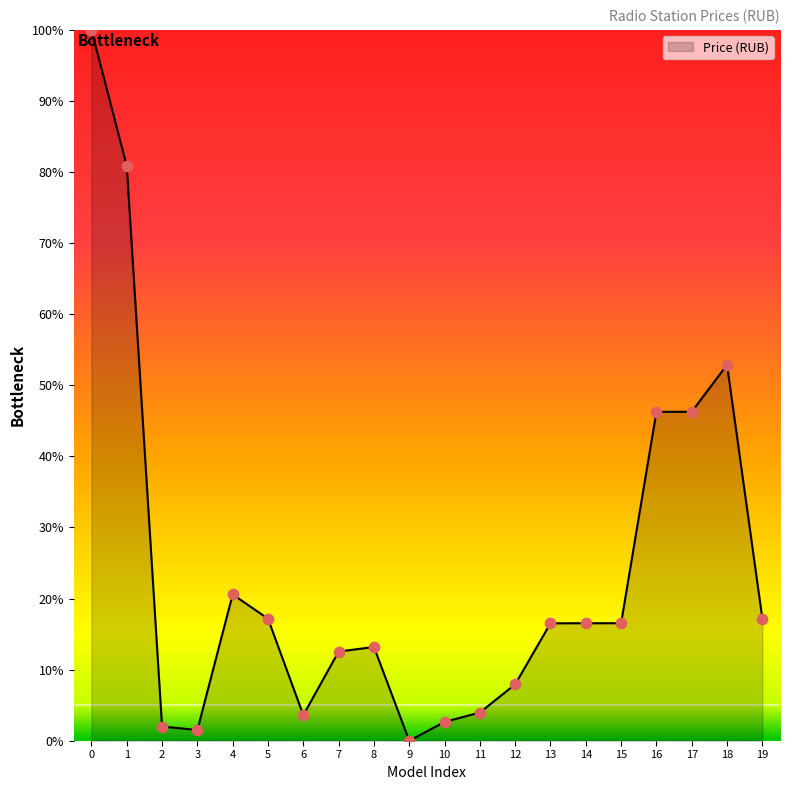

Approximately how many times larger is the value at 18 compared to 15?

3.2